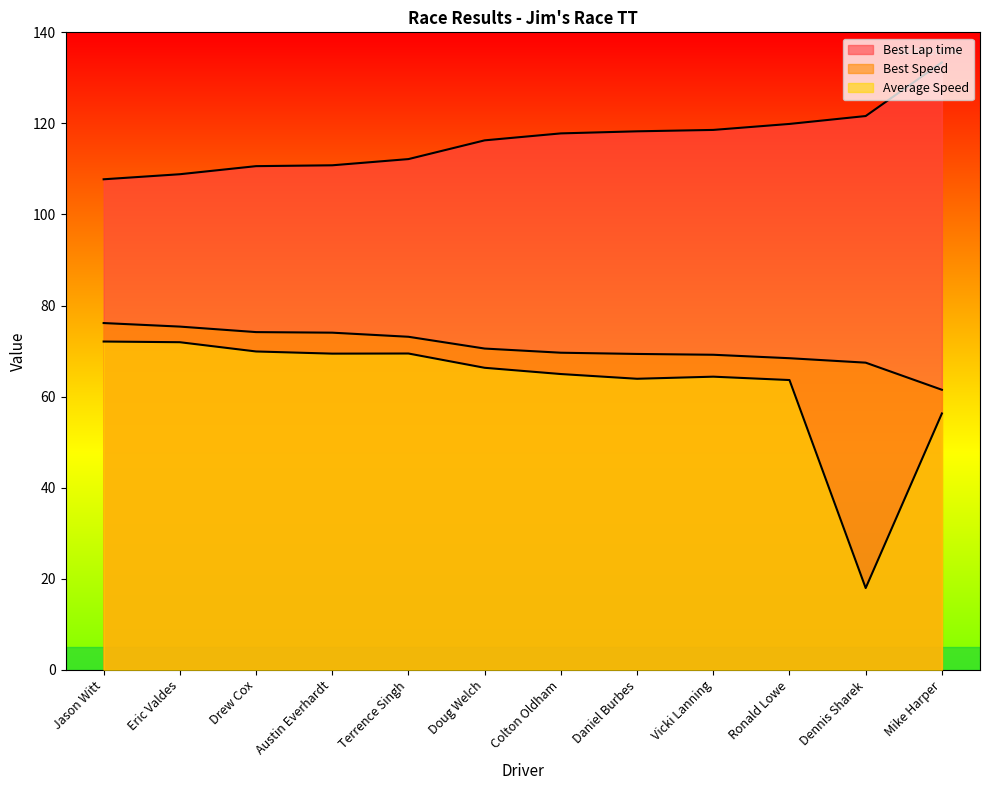

What is the label of the 6th point from the left?

Doug Welch